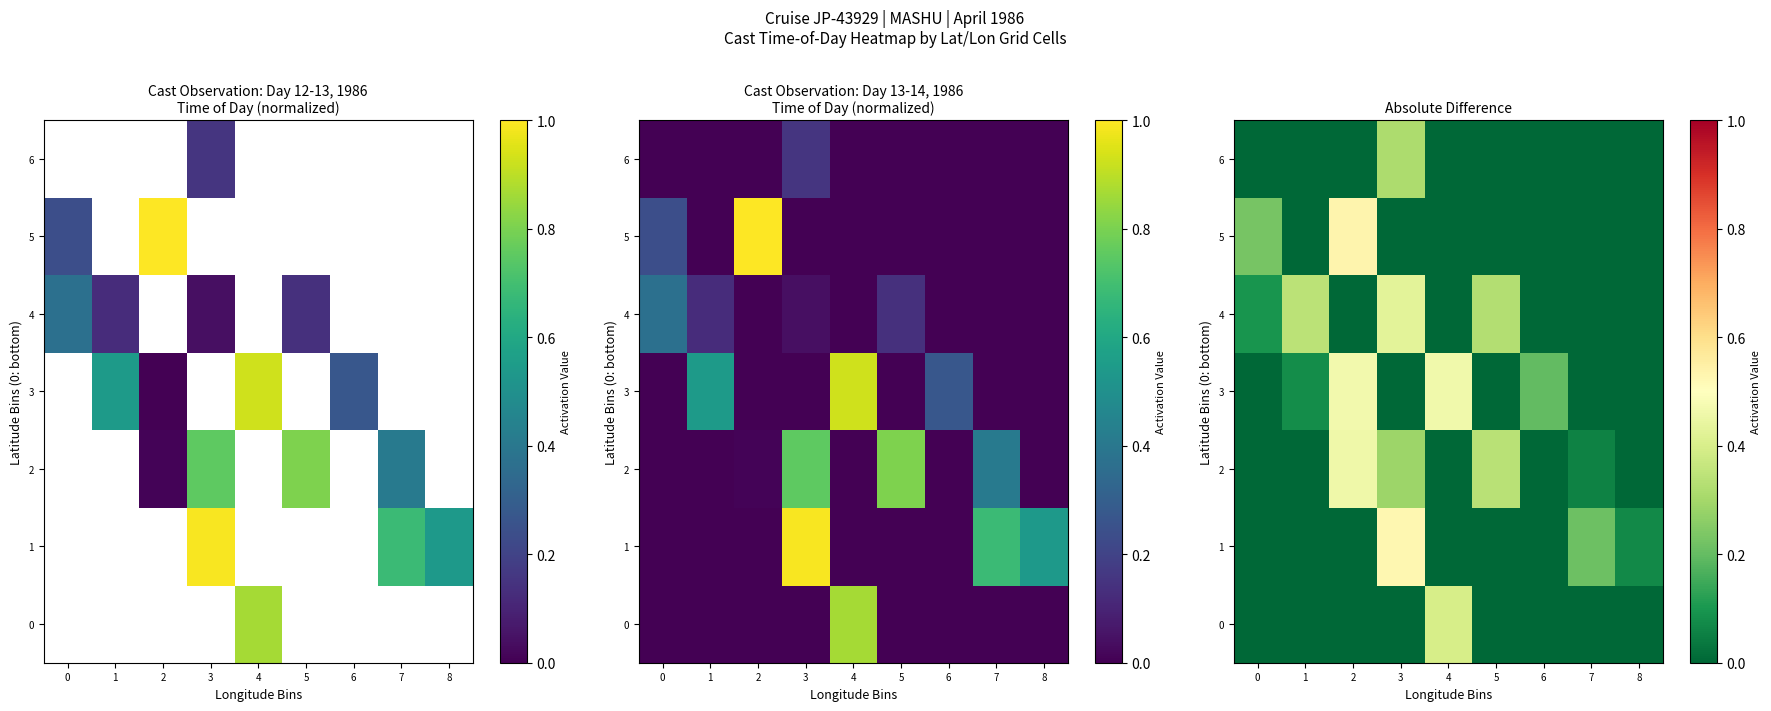

How many values in the row_6 series exceed 0?

1